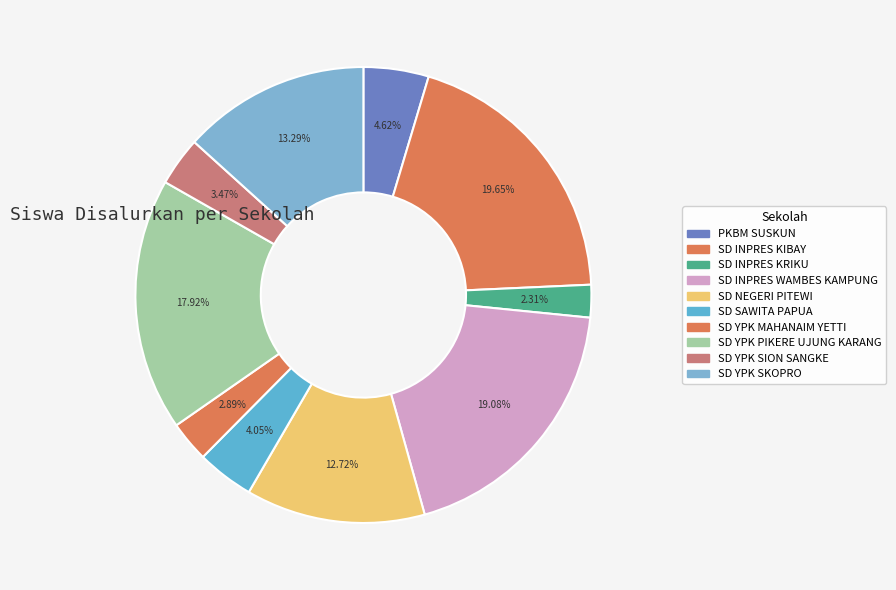

True or false: SD NEGERI PITEWI accounts for 8% of the total.

False